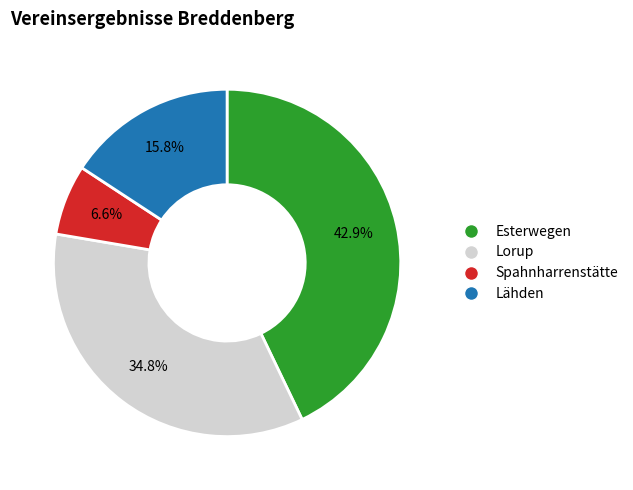

Is there any slice that represents more than half of the pie?

No